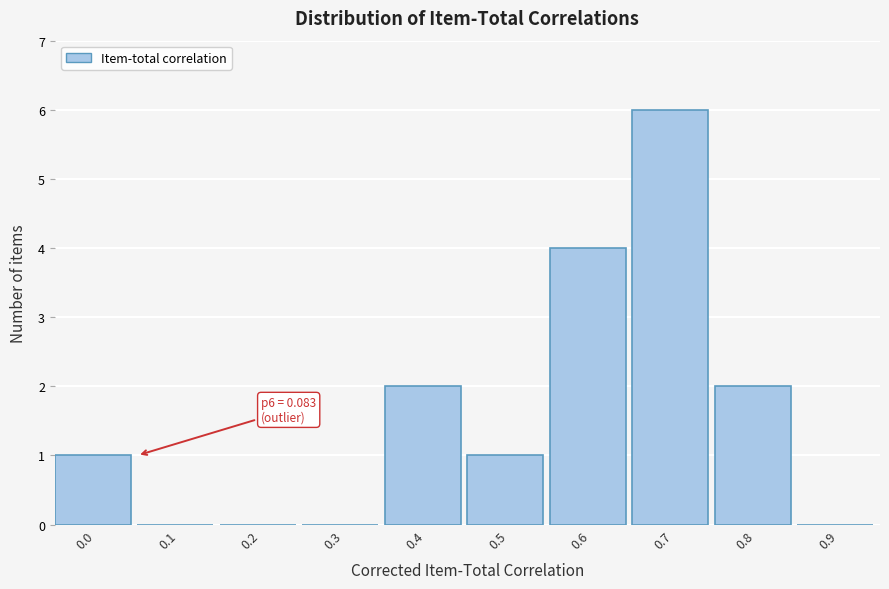

Reading right to left, what are all the values shown in this chart?

0.9=0	0.8=2	0.7=6	0.6=4	0.5=1	0.4=2	0.3=0	0.2=0	0.1=0	0.0=1